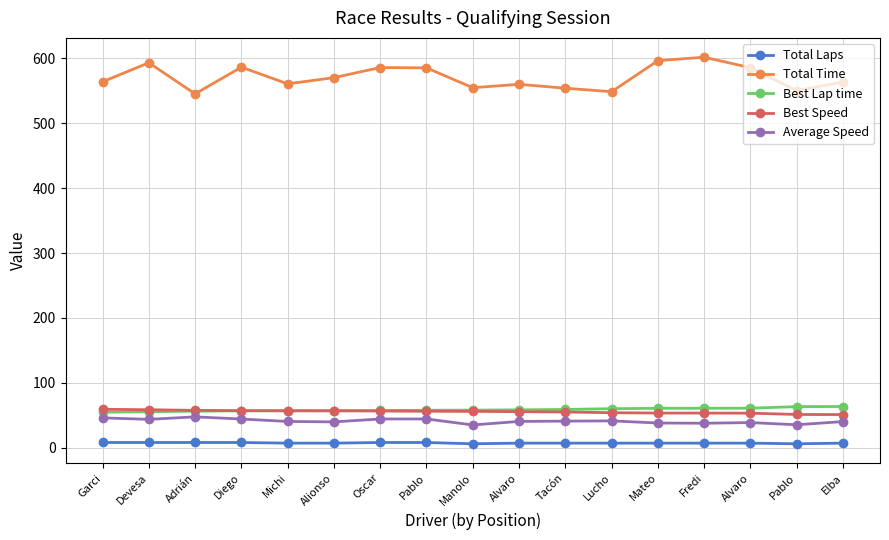

Is this an area chart (filled region under the line)?

No